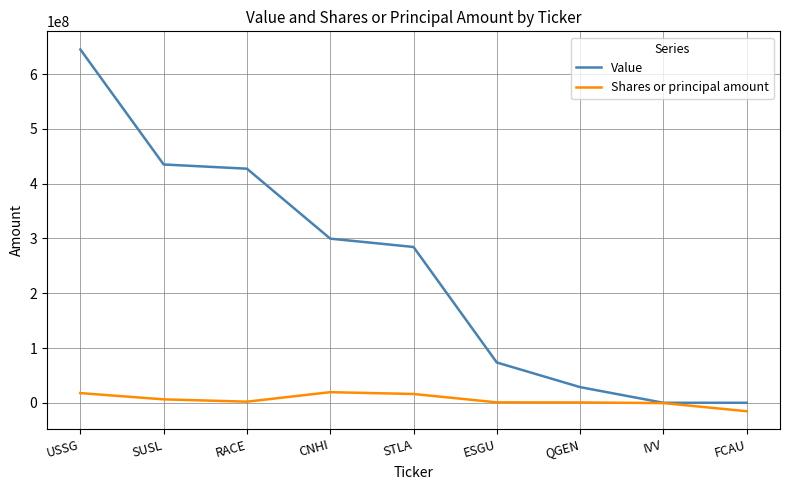

The Value series shows 645226000 at USSG. True or false?

True